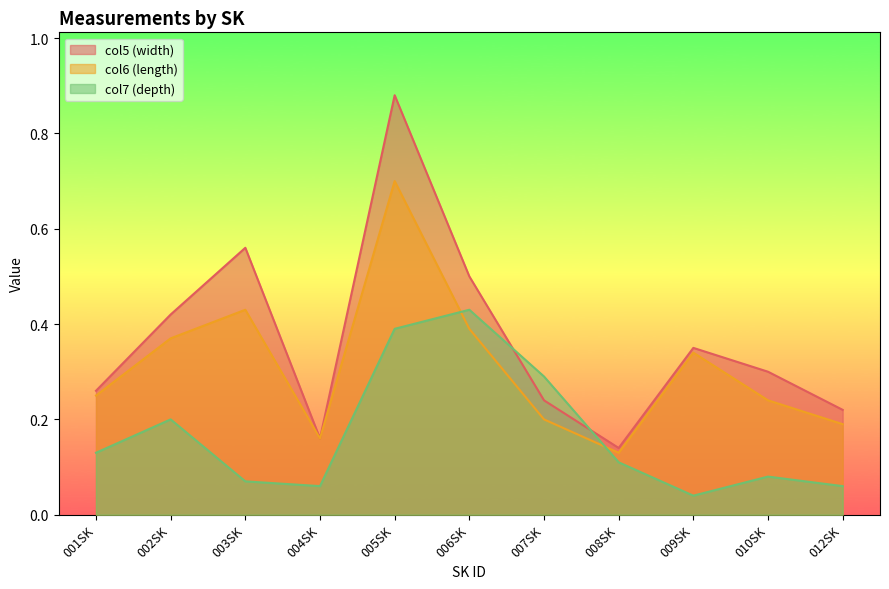

Read the col5 value at 004SK.

0.2